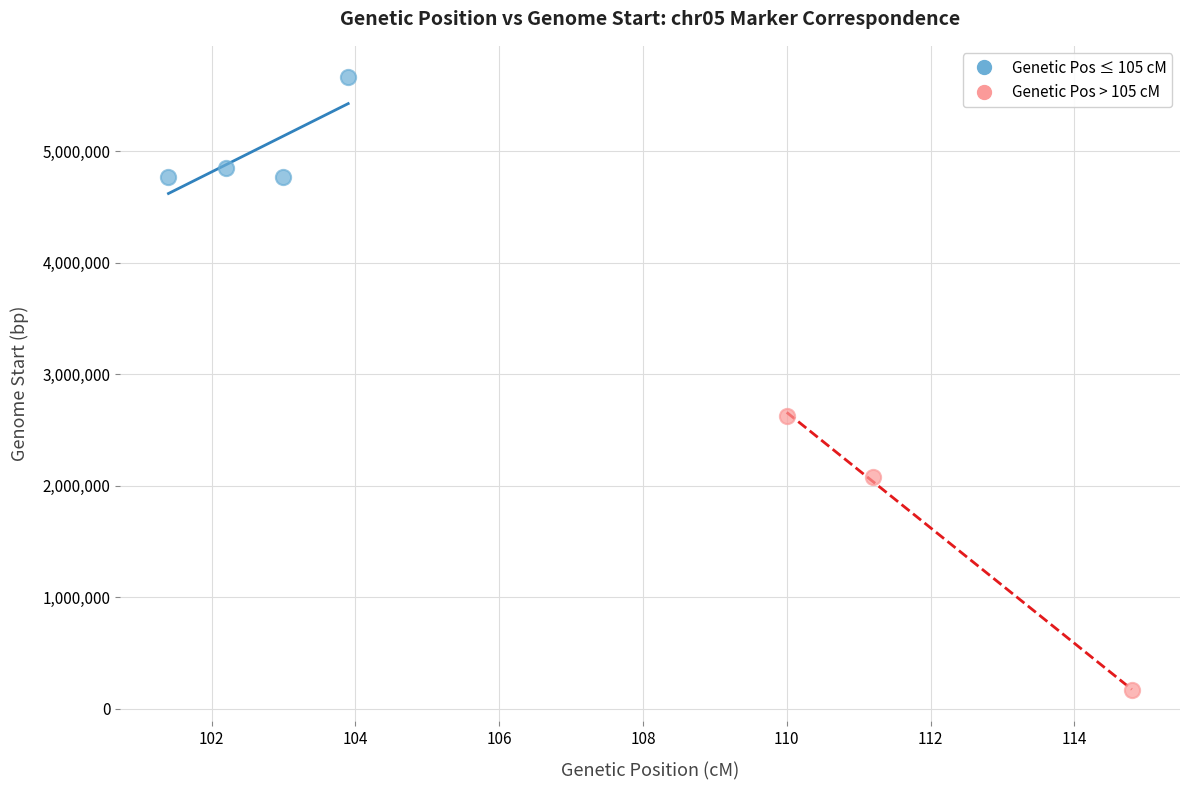

Which series contains the lowest Y value?

Genetic Pos > 105 cM